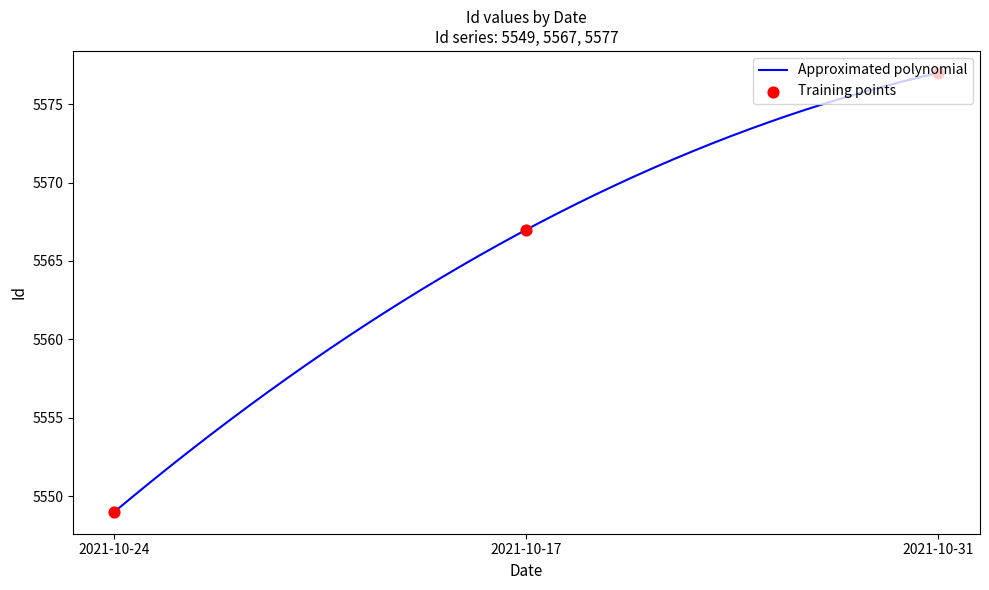

Approximately how many times larger is the value at 2021-10-31 compared to 2021-10-24?

1.0